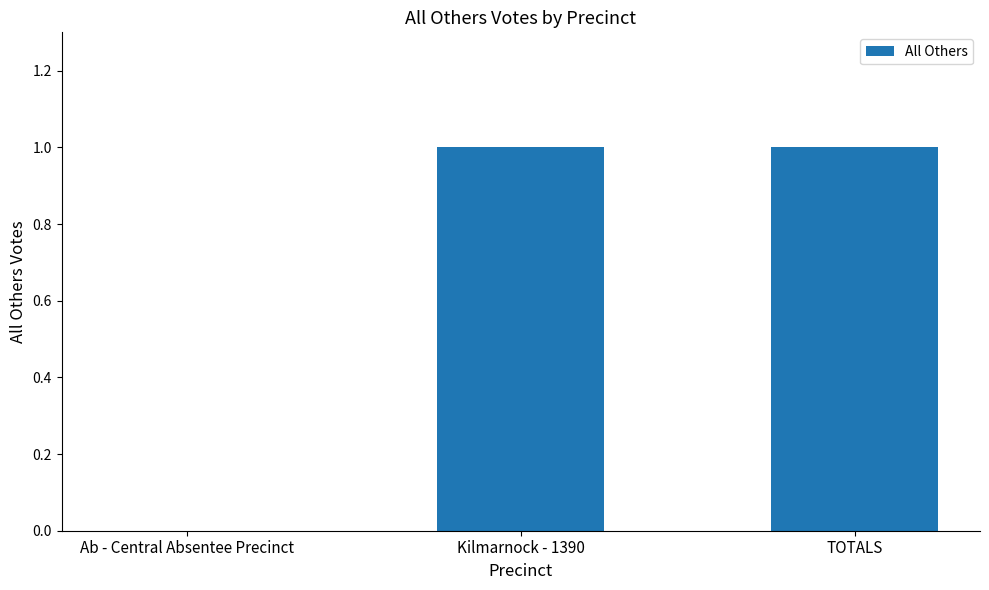

The chart shows a value of 1 at Kilmarnock - 1390. True or false?

True